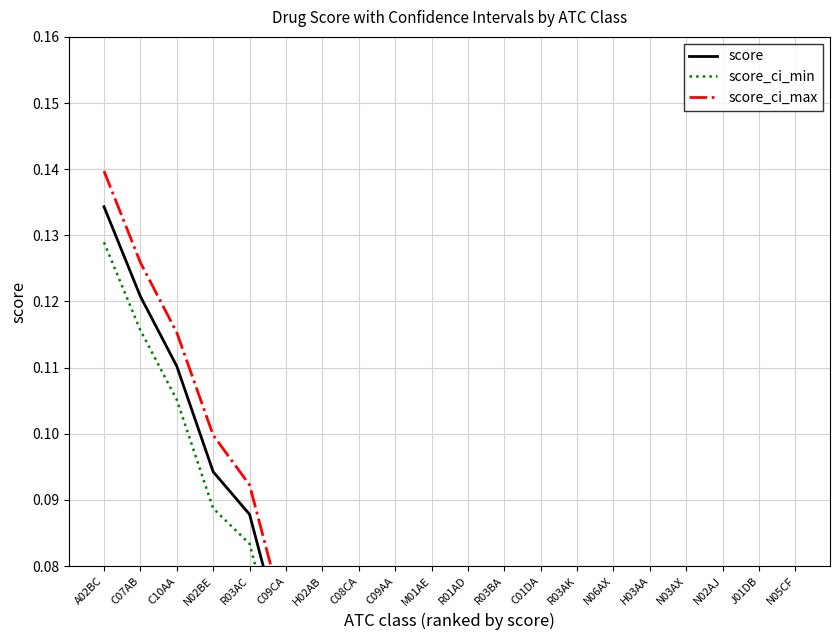

How many lines are shown in the chart?

3